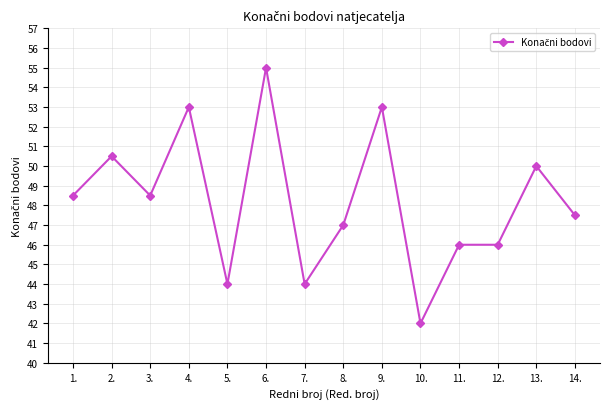

Count the number of data series in this chart.

1